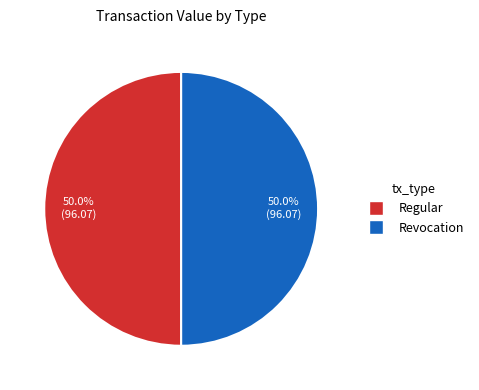

To the nearest percent, what is the difference between the Regular and Revocation slice percentages?

0%